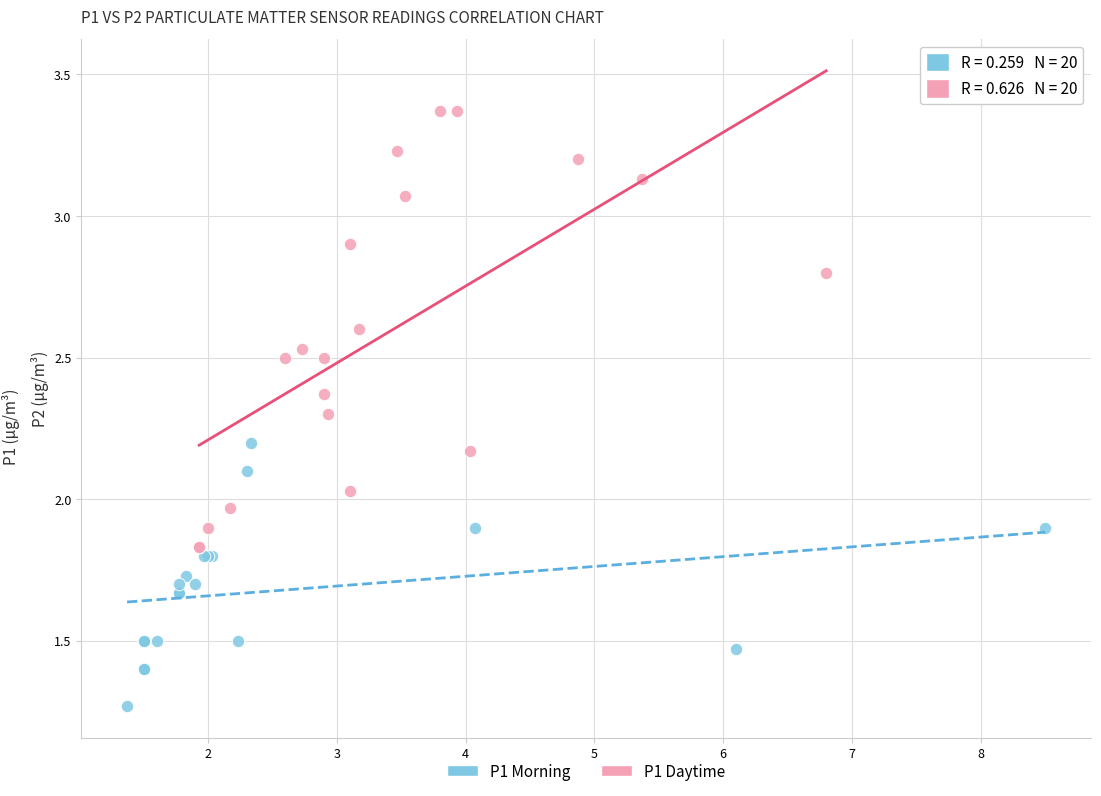

Which series has the widest spread of Y values?

P1 Daytime